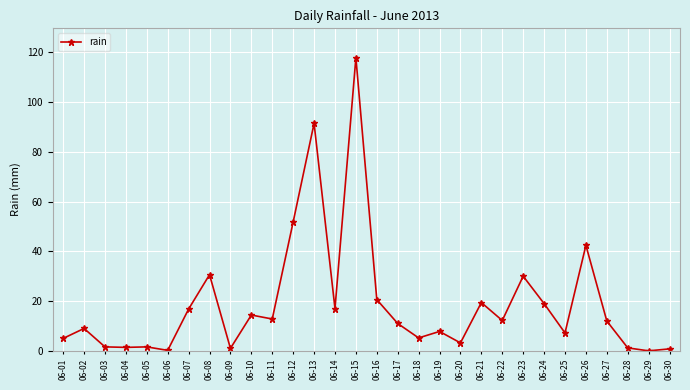

At which label does the data first exceed 12?

06-07